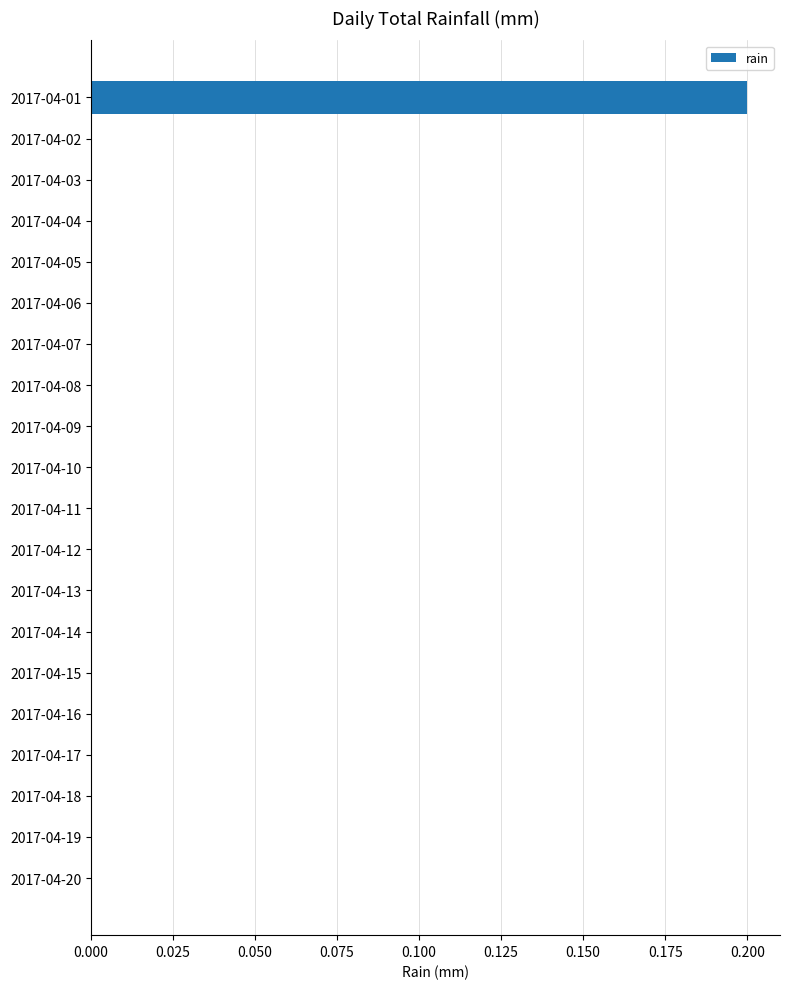

How many values are between 0 and 1?

20